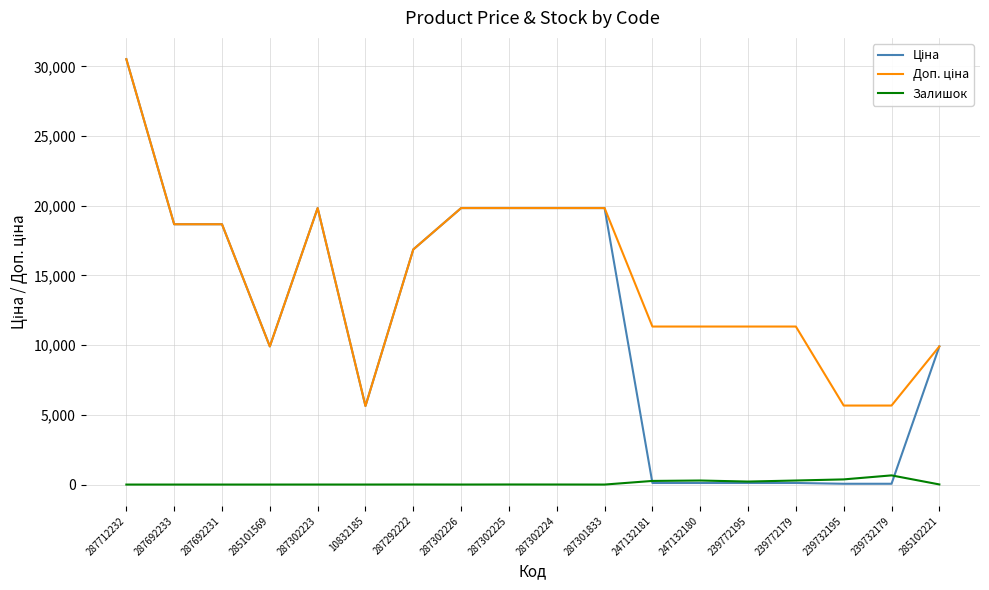

What is the difference between the highest and lowest values at 285101569?

9908.5